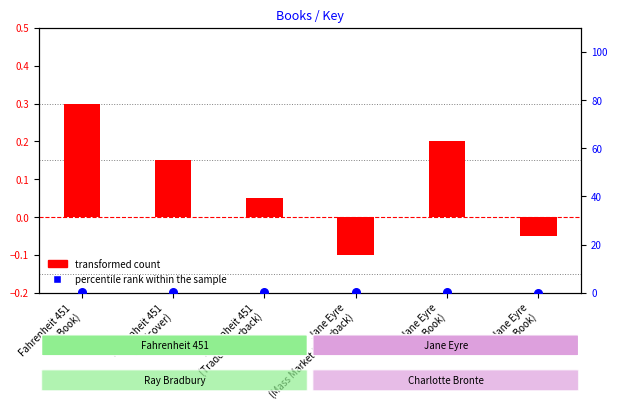

What are all the series names shown in the legend?

transformed count, percentile rank within the sample